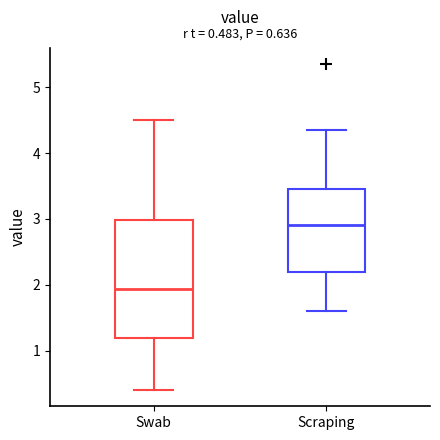

Comparing the boxes themselves (not the whiskers), which one is the tallest?

Swab